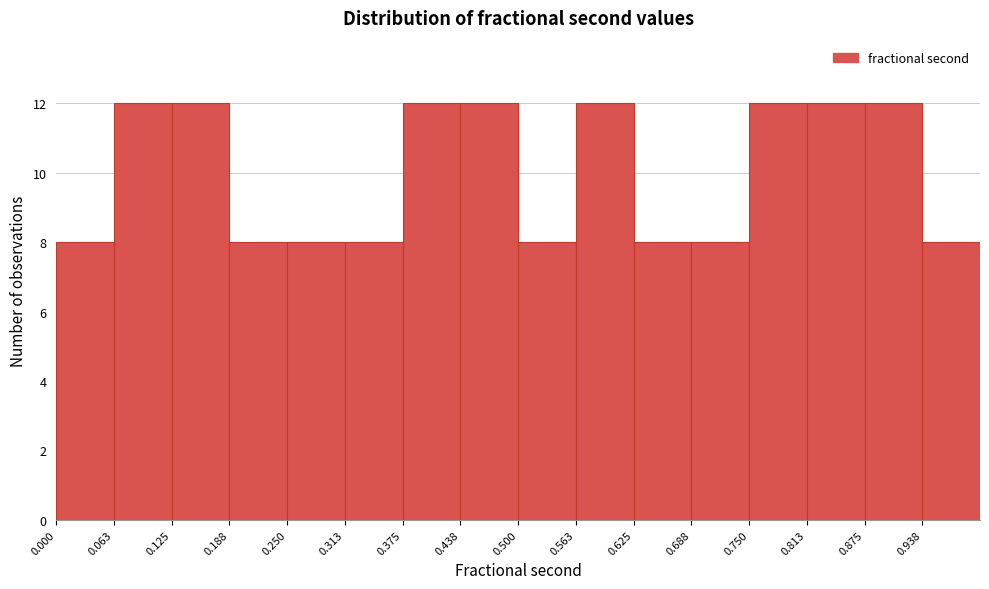

How tall is the bar that spans 0.25 to 0.31 on the x-axis? Neither the bar edges nor the heights are printed on the chart, so give them approximately, as read against the axes.

8